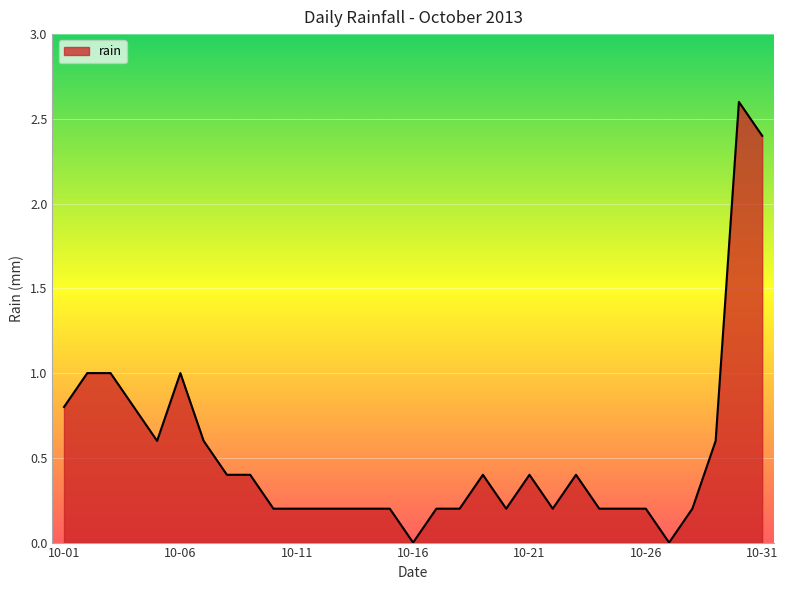

Reading right to left, extract all data points from this chart.

2.4	2.6	0.6	0.2	0.0	0.2	0.2	0.2	0.4	0.2	0.4	0.2	0.4	0.2	0.2	0.0	0.2	0.2	0.2	0.2	0.2	0.2	0.4	0.4	0.6	1.0	0.6	0.8	1.0	1.0	0.8